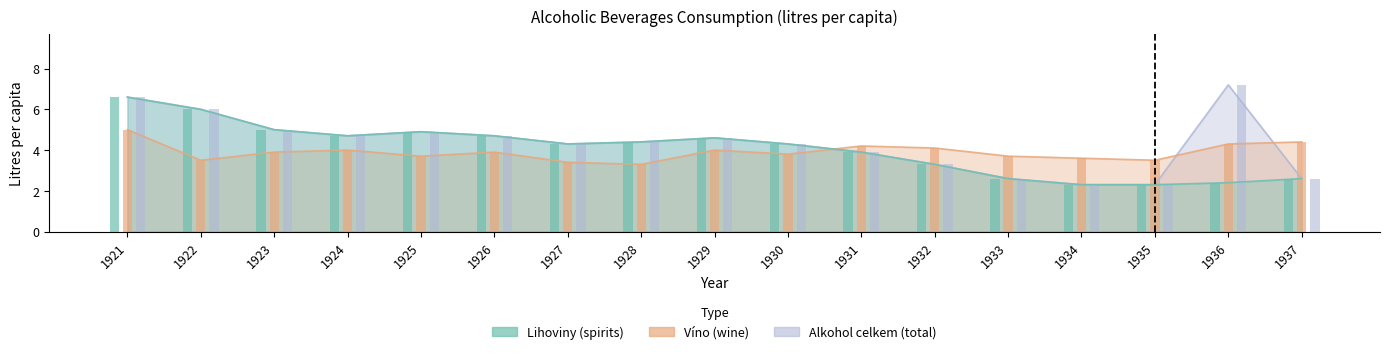

What is the difference between the second highest and second lowest values in the víno series?

1.0